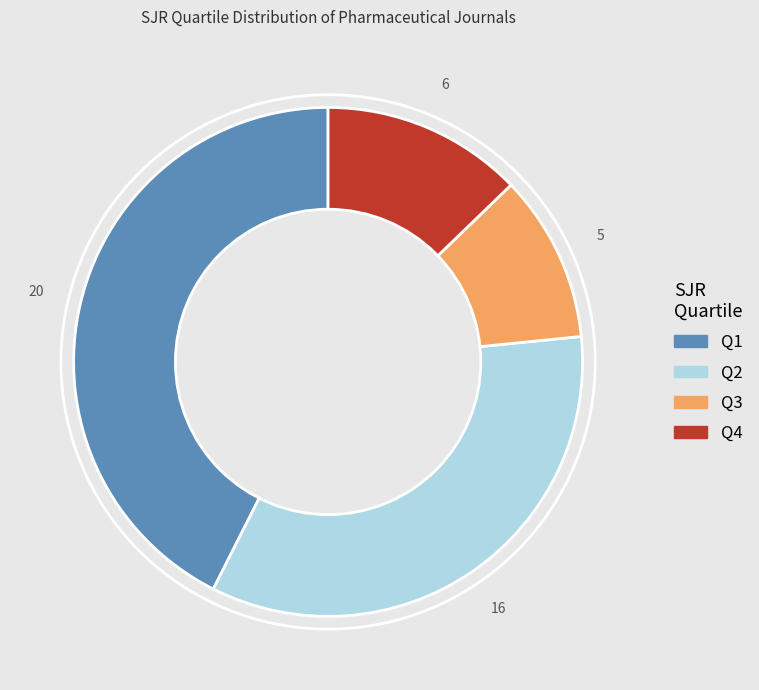

The Q3 slice represents 1% of the pie. True or false?

False